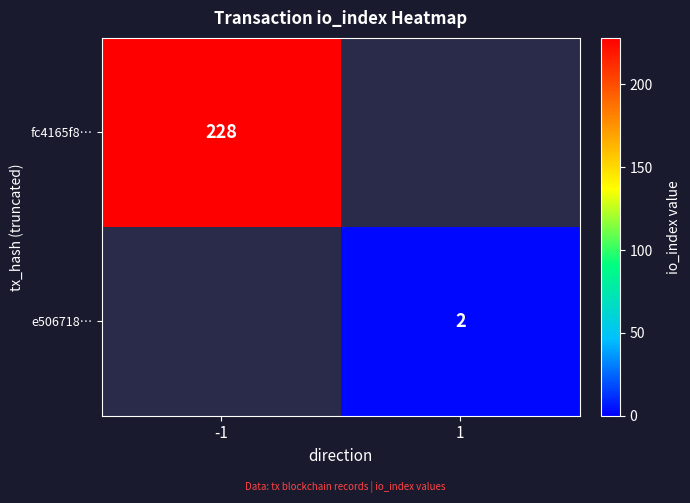

The fc4165f8… series shows 228 at -1. True or false?

True